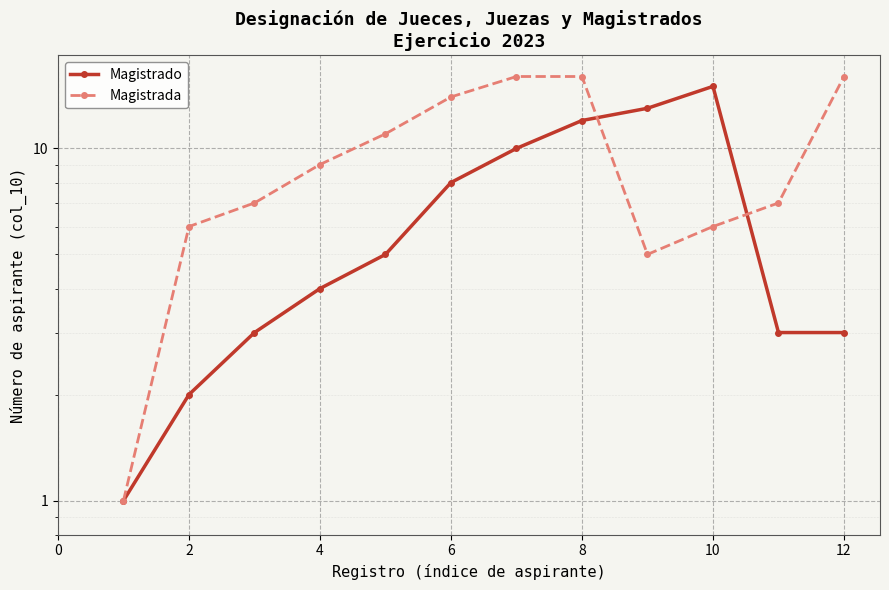

What are all the series names shown in the legend?

Magistrado, Magistrada